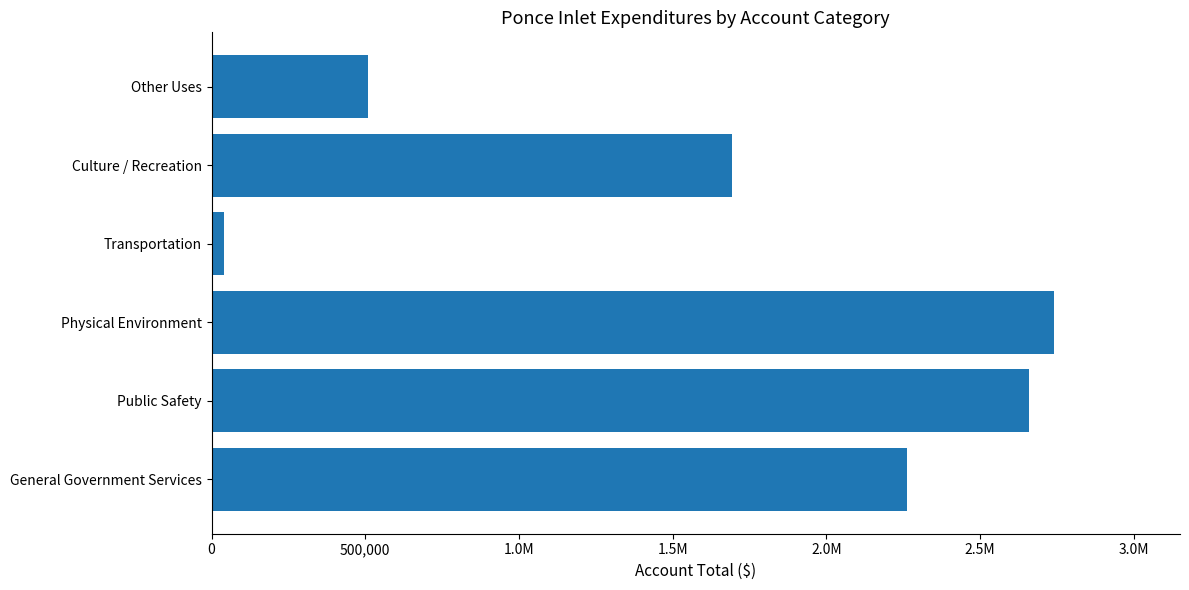

Are the bars grouped side by side (vs. stacked)?

No